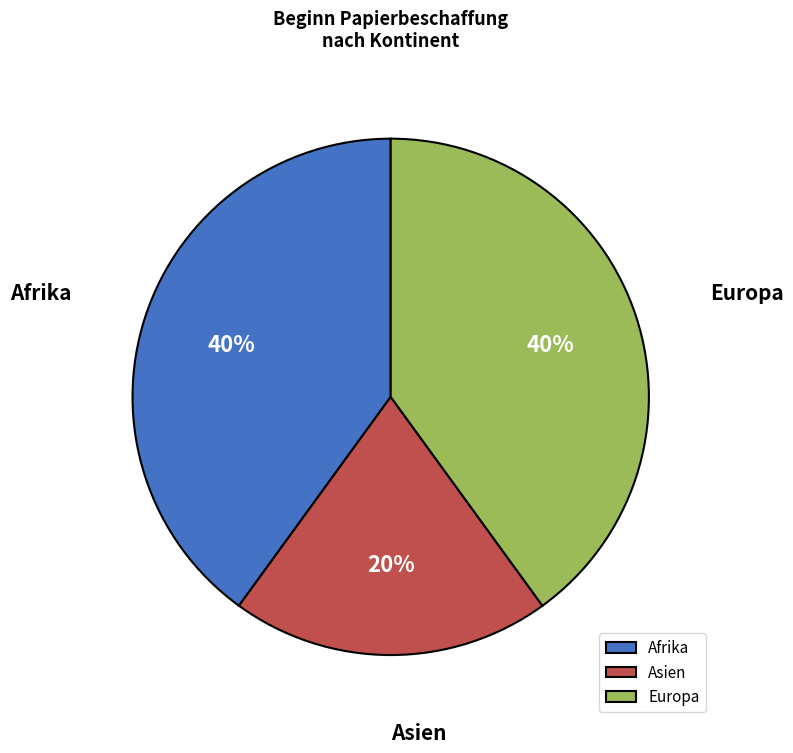

How many slices are in this pie chart?

3